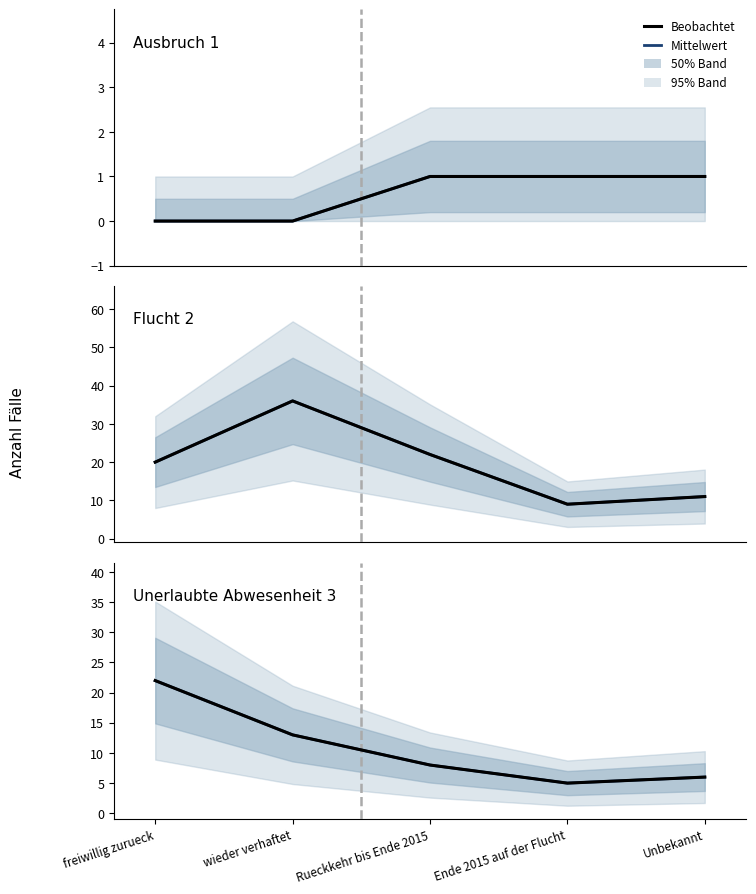

What is the difference between the maximum and minimum values in the Flucht 2 series?

27